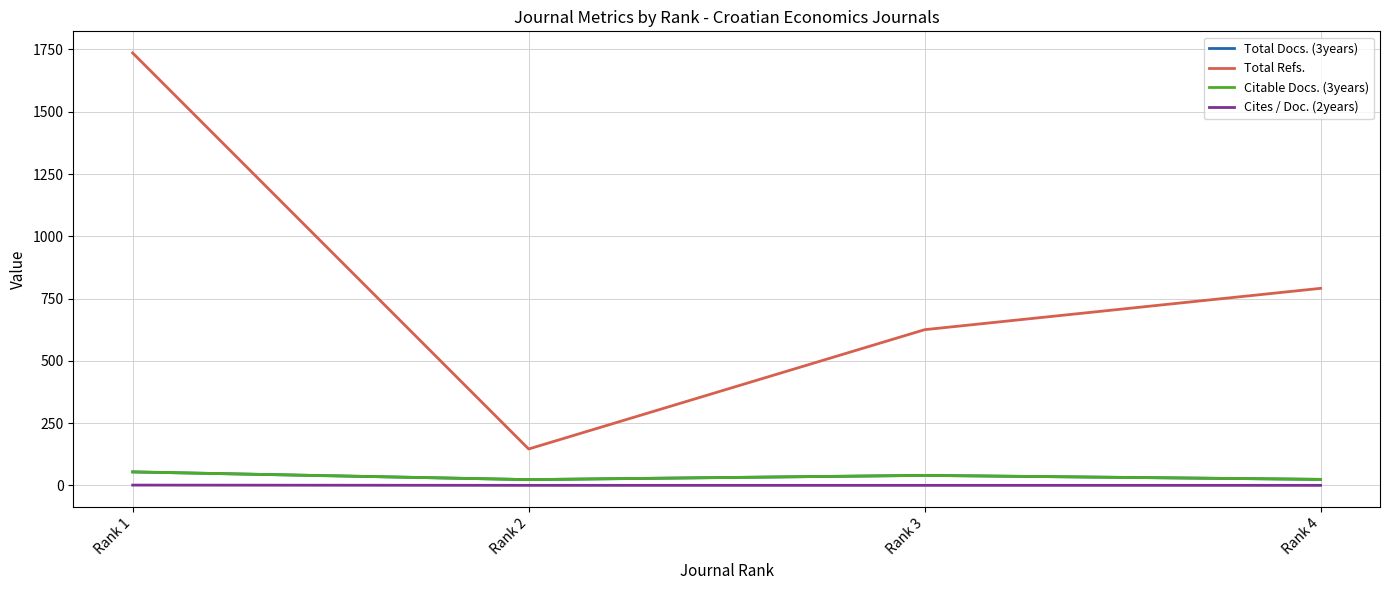

How many lines are shown in the chart?

4